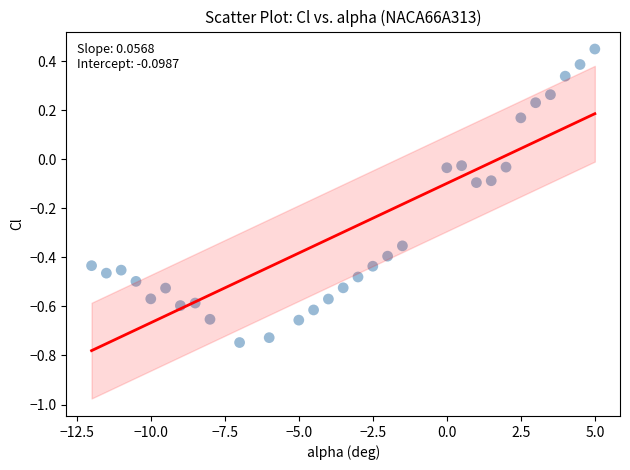

What is the range of Y values (max minus min)?

1.2